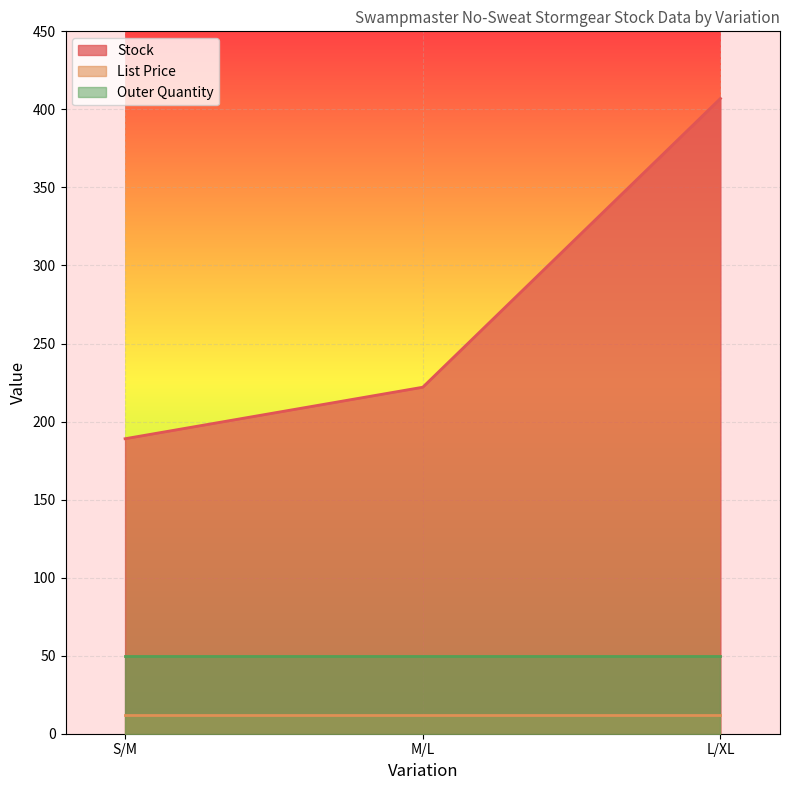

What is the approximate value of Stock at M/L?

222.0